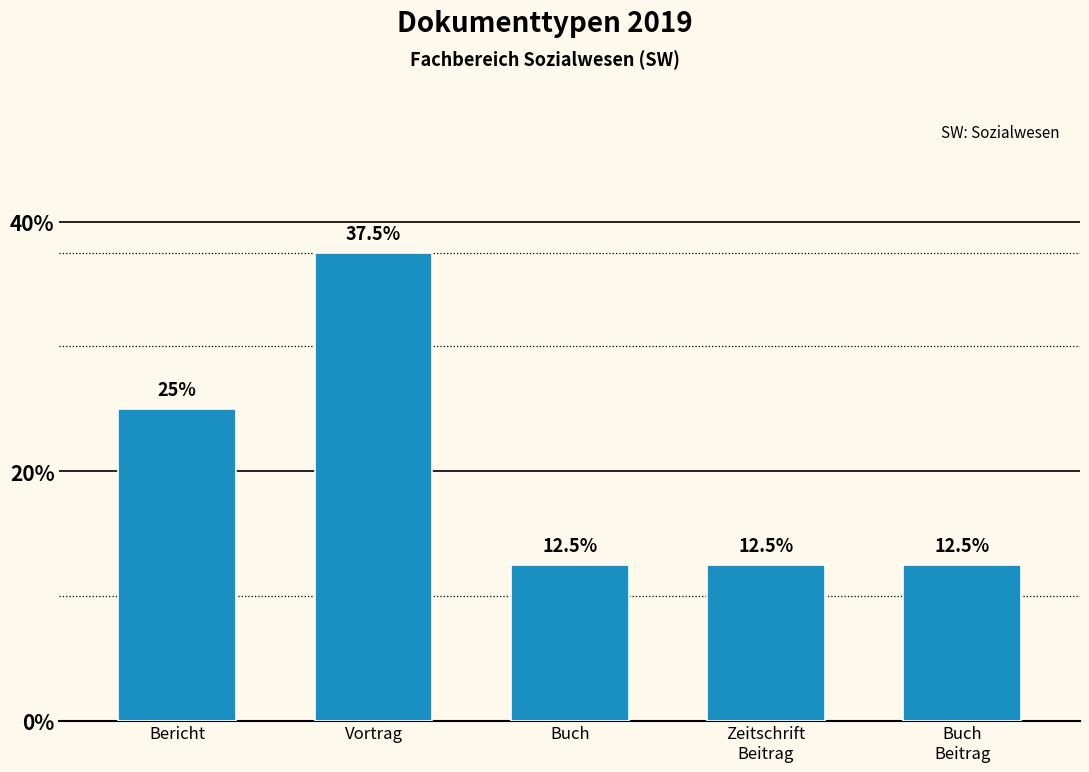

What is the change in value from Bericht to Vortrag?

+12.5